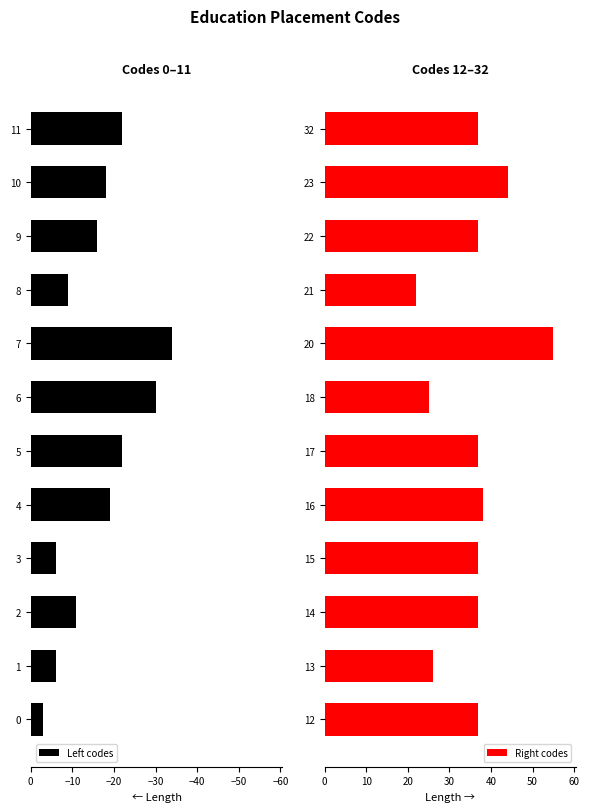

Which category has the lowest value in the Left codes series?

7